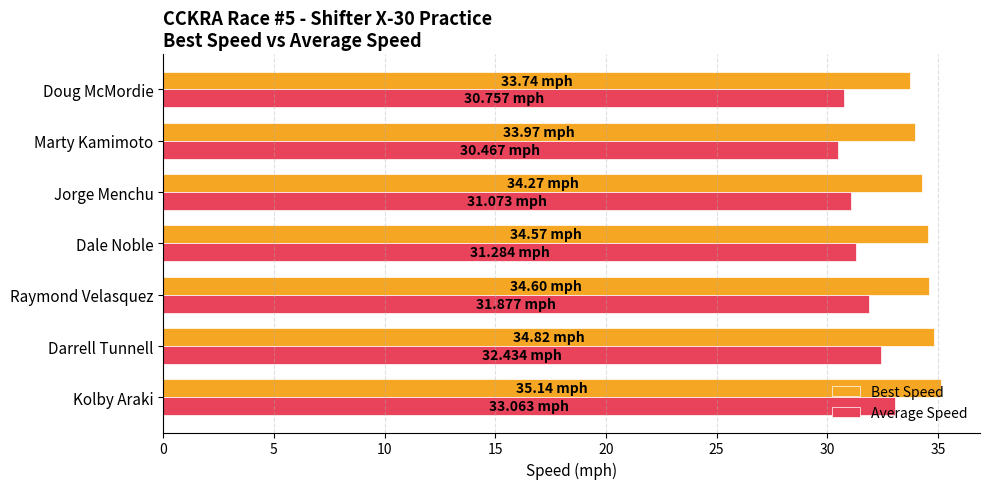

What is the maximum value for Best Speed?

35.1